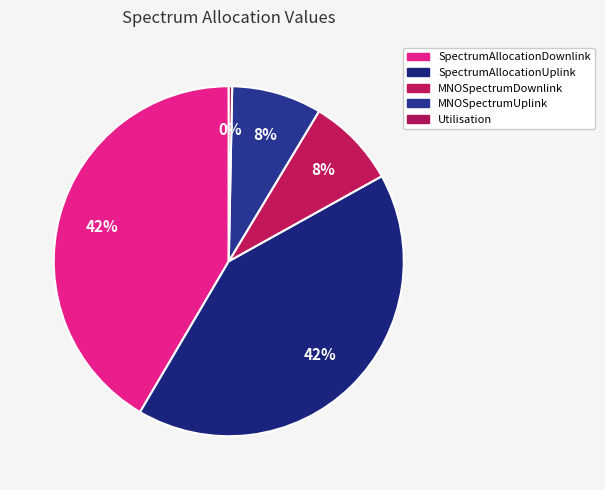

Is SpectrumAllocationDownlink the majority of the pie?

No